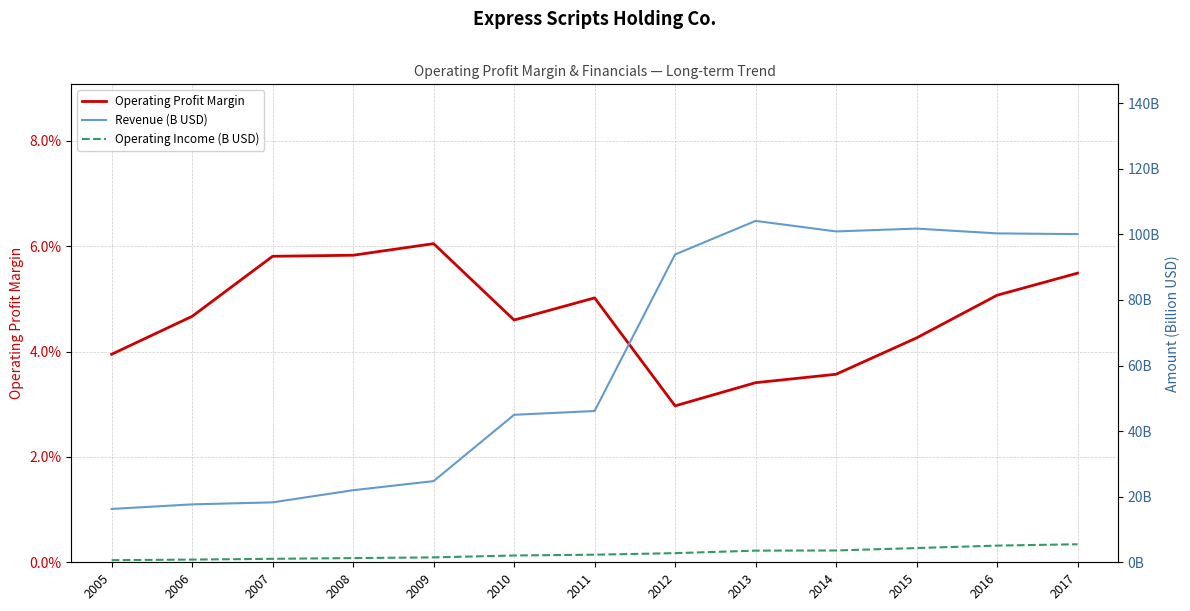

Which series has the widest spread of values?

Revenue (B USD)